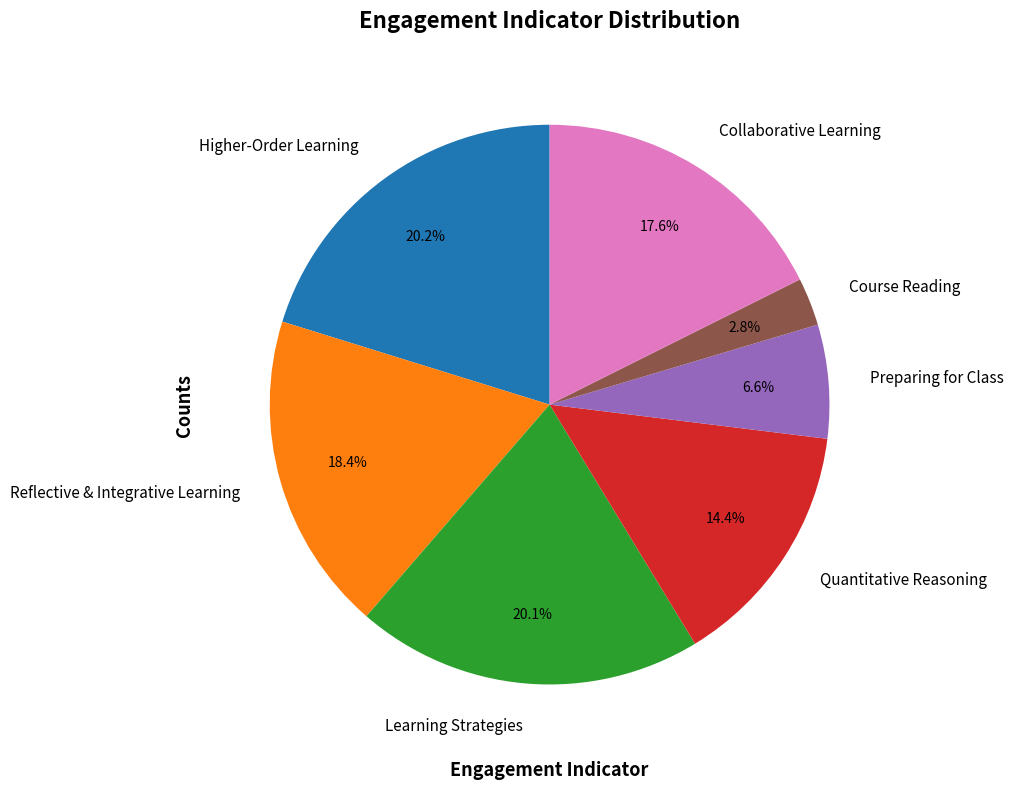

Is Learning Strategies the majority of the pie?

No